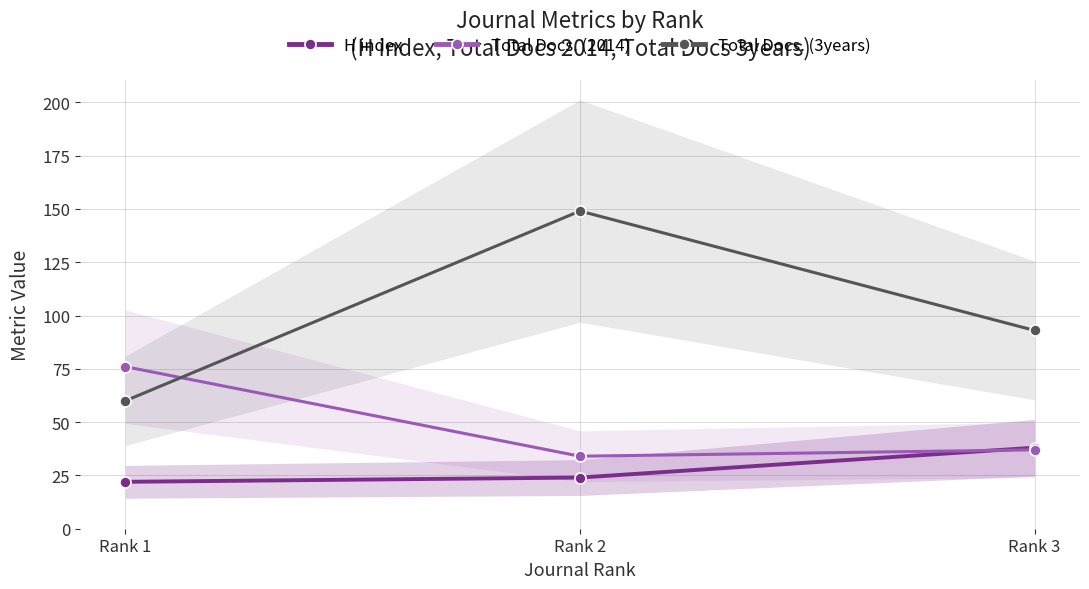

Which category has the lowest value across all series?

Rank 1